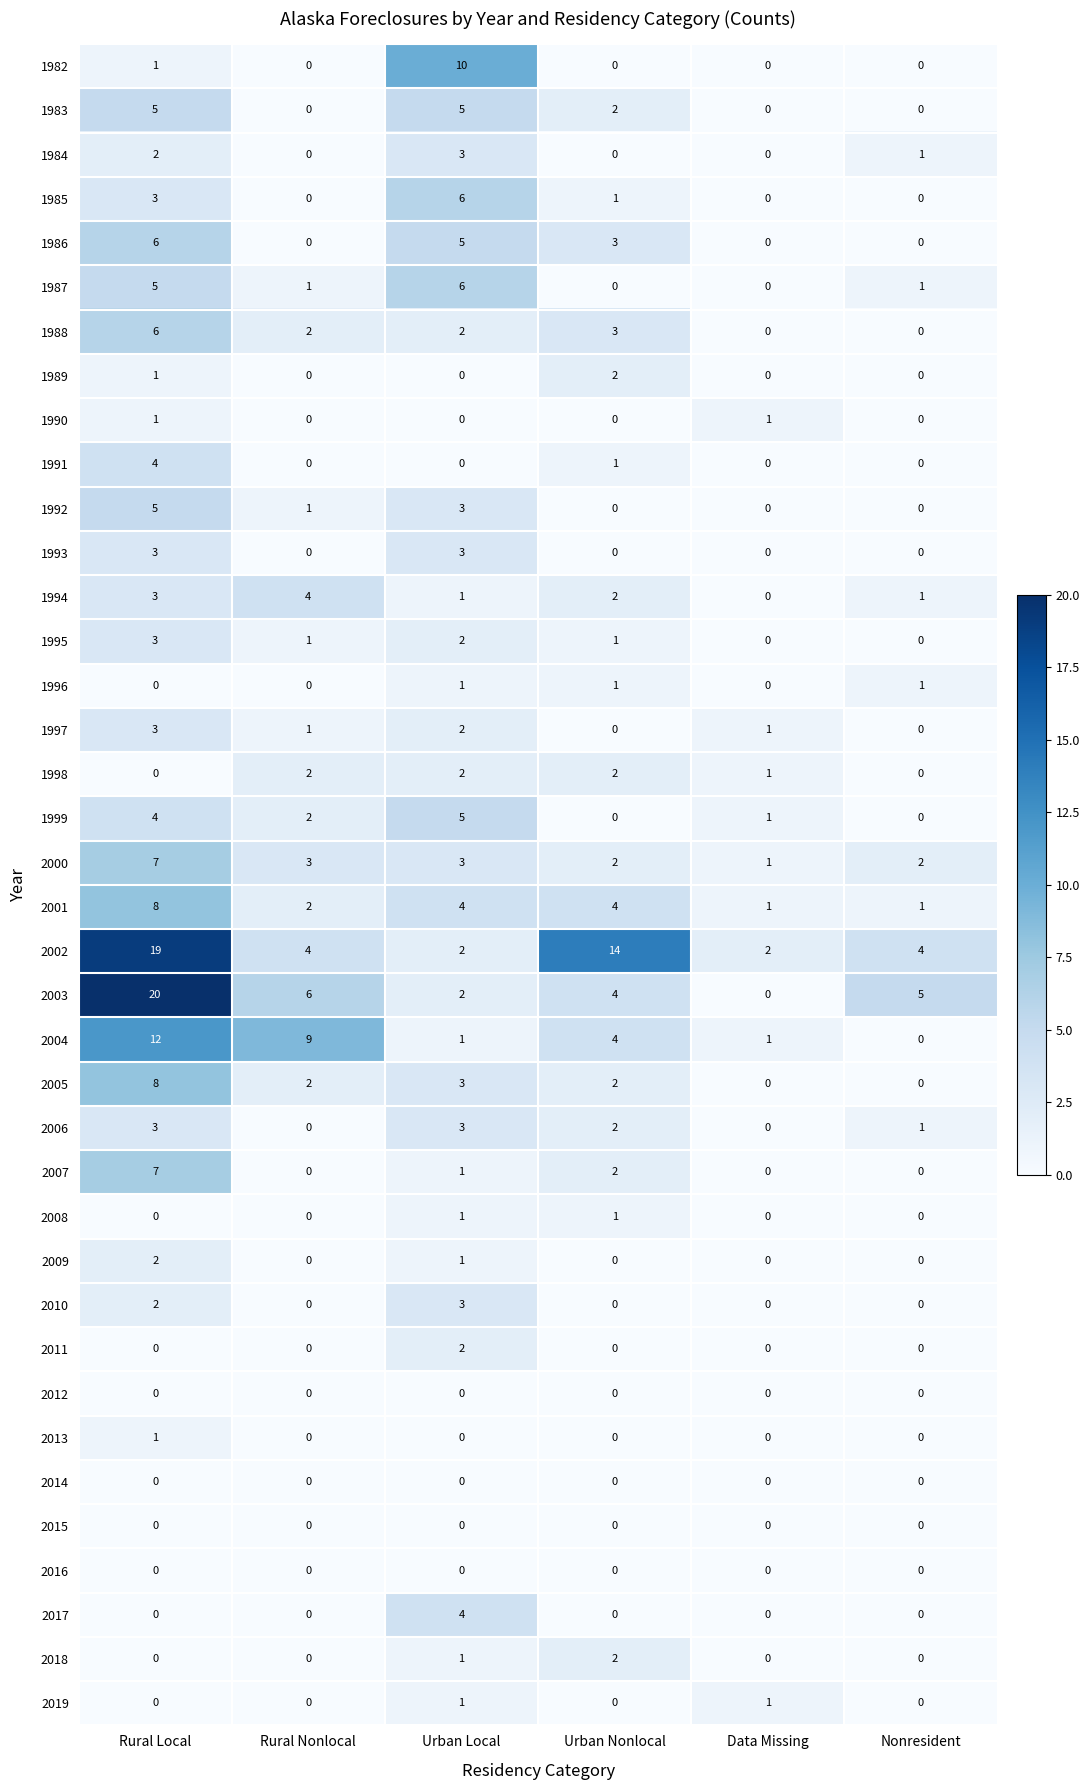

What is the difference between the 1992 values at Rural Nonlocal and Rural Local?

4